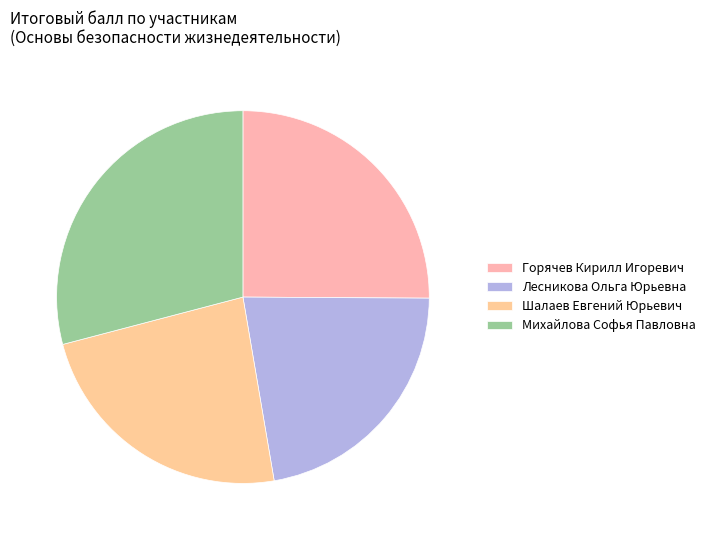

What is the ratio of the value at Шалаев Евгений Юрьевич to the value at Горячев Кирилл Игоревич?

0.9